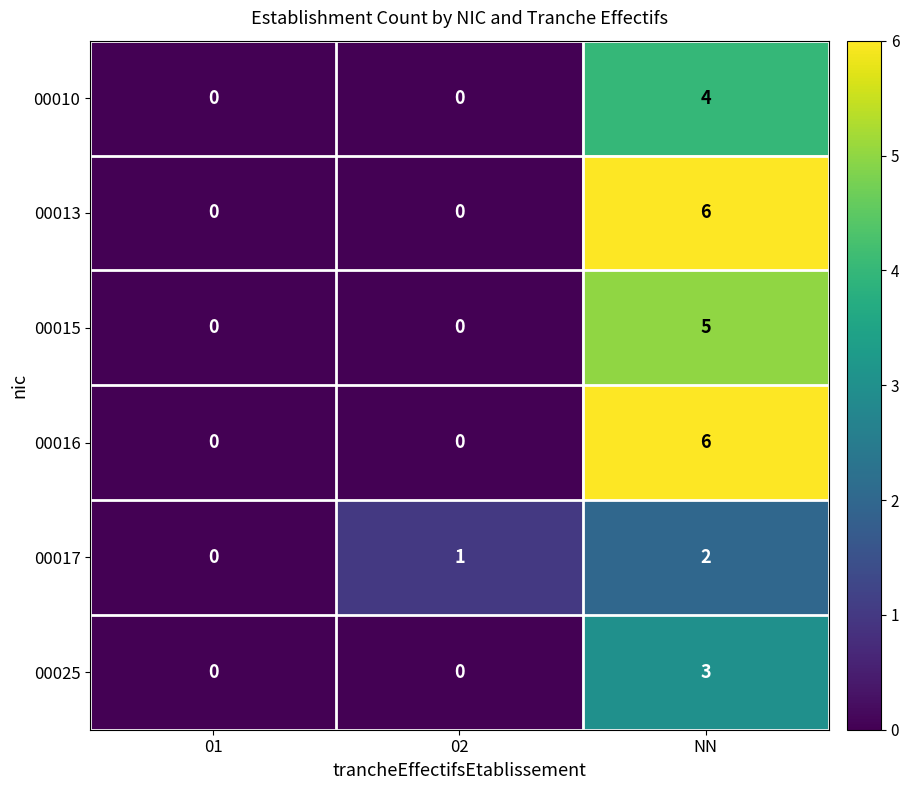

How many 00010 values are between 0 and 4?

3